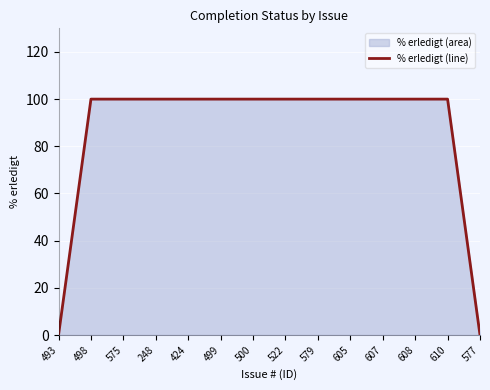

What is the change in value from 498 to 577?

-100